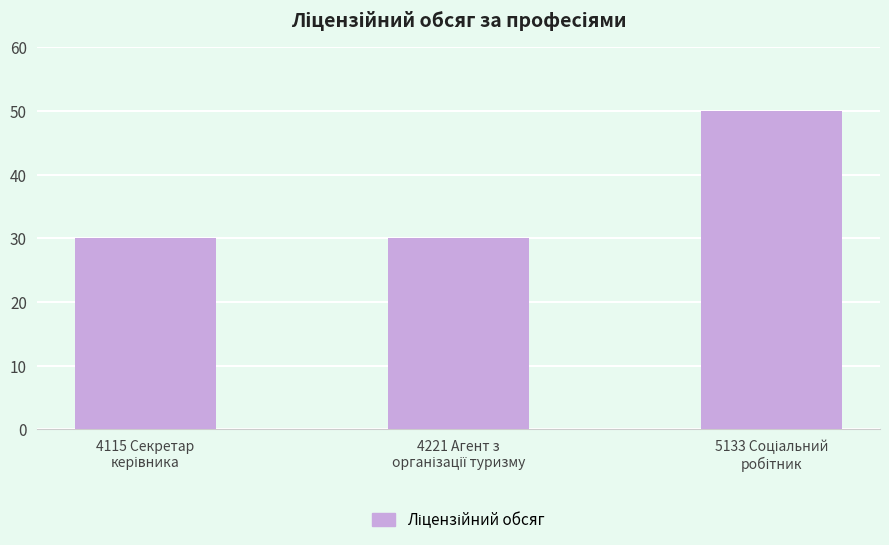

What is the maximum value shown in the chart?

50